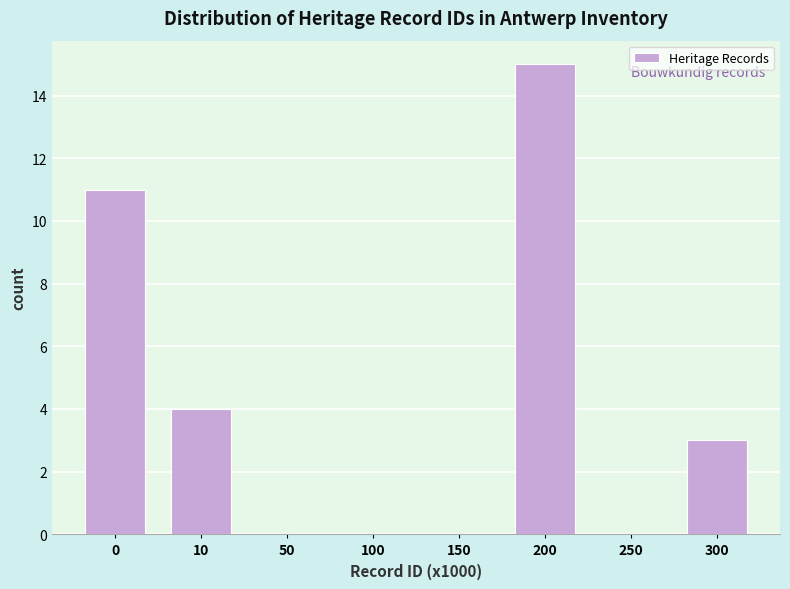

Reading right to left, list all the values displayed in this chart.

300=3	250=0	200=15	150=0	100=0	50=0	10=4	0=11